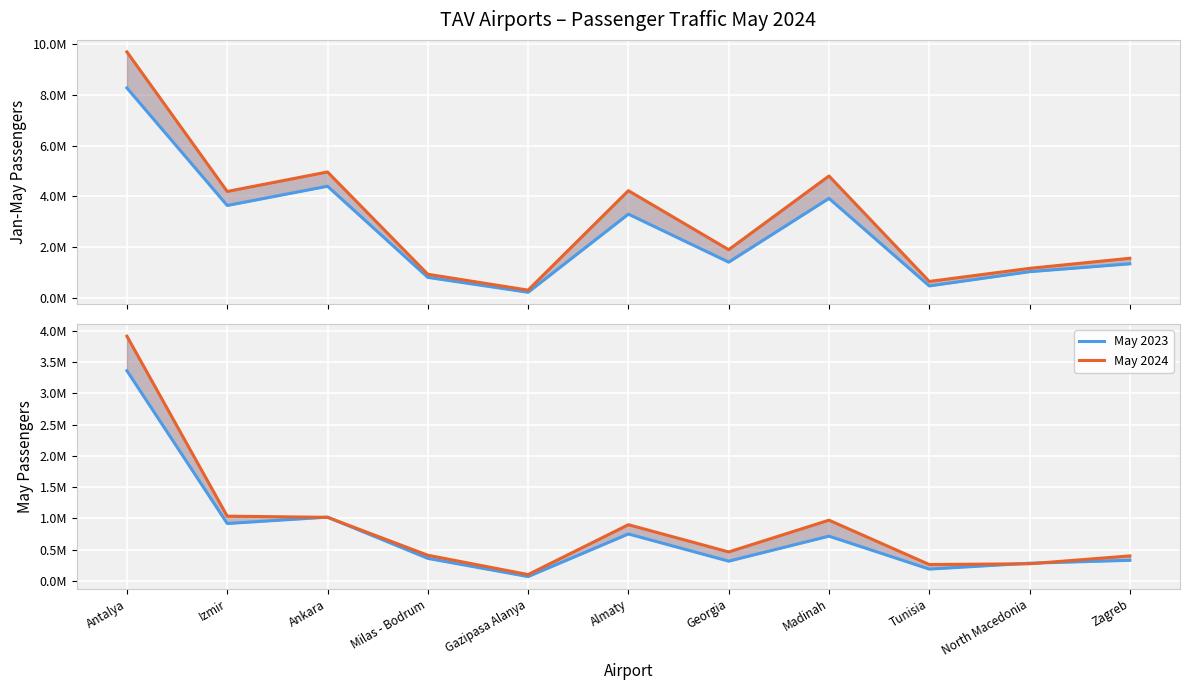

Count the number of data series in this chart.

4